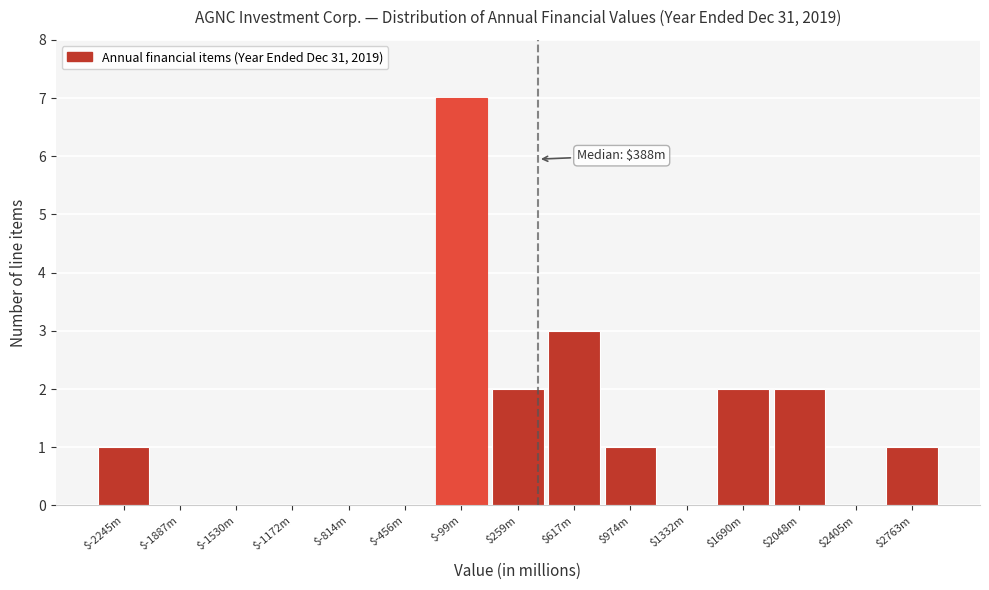

The chart shows a value of 2 at $2048m. True or false?

True